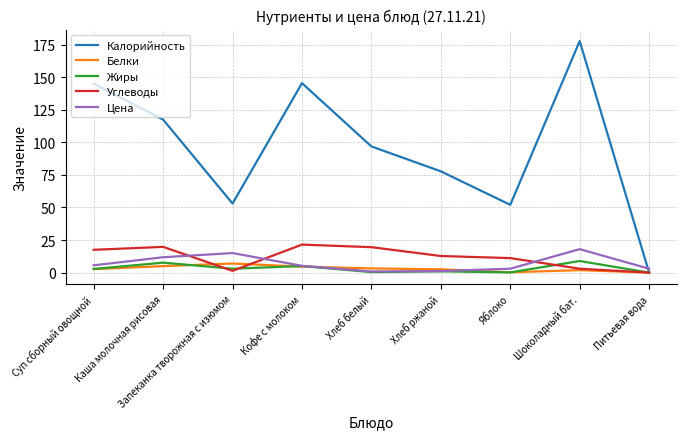

Which series changed the most between Запеканка творожная с изюмом and Кофе с молоком?

Калорийность